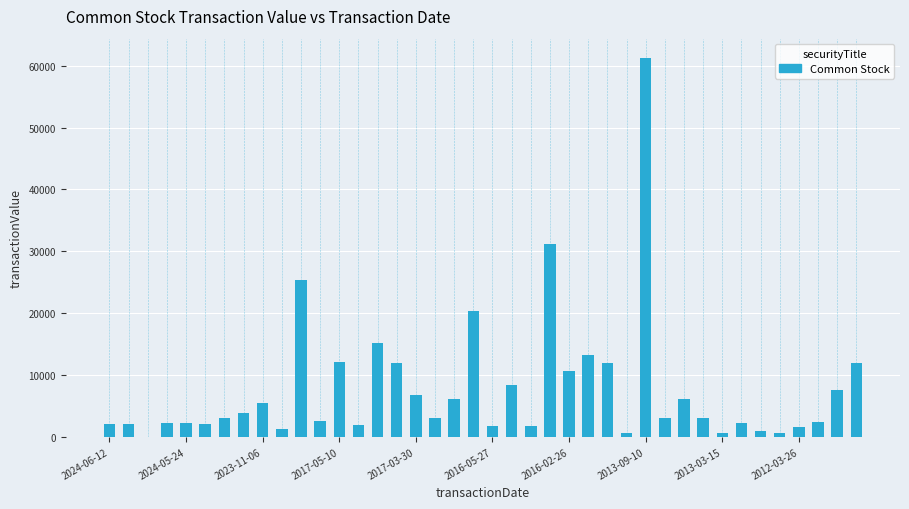

What is the sum of all values?

310227